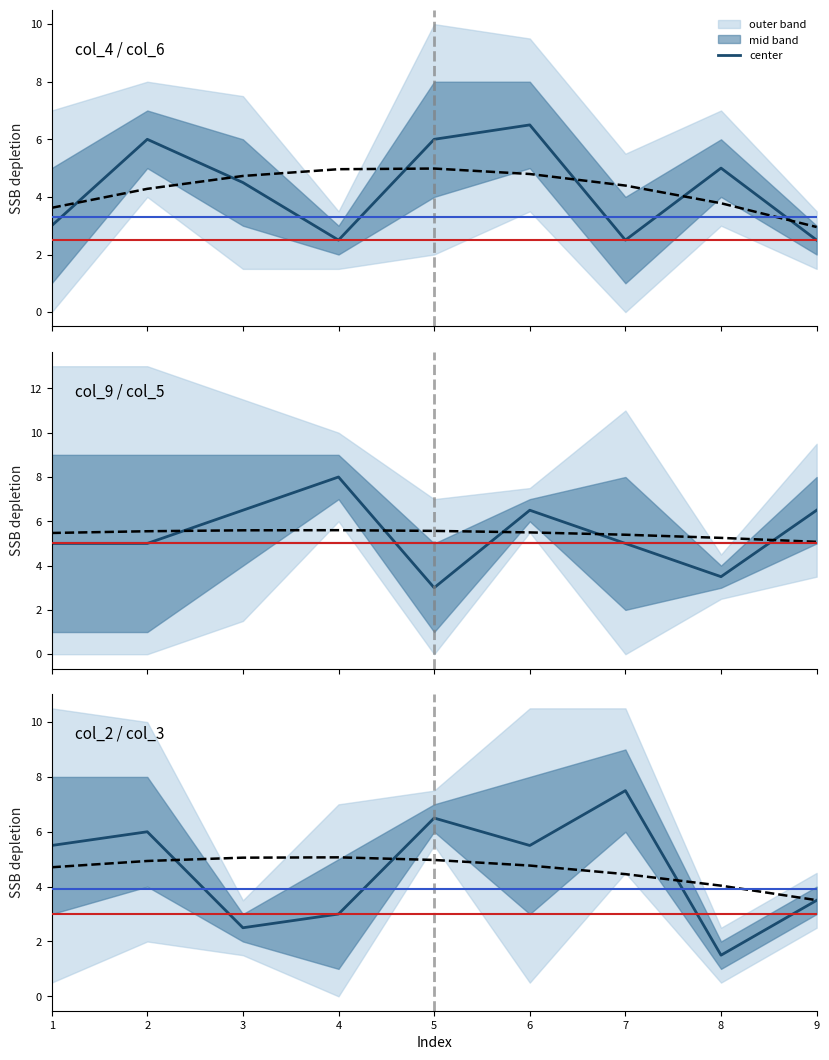

True or false: col_2 has a value of 6 at 7.

True